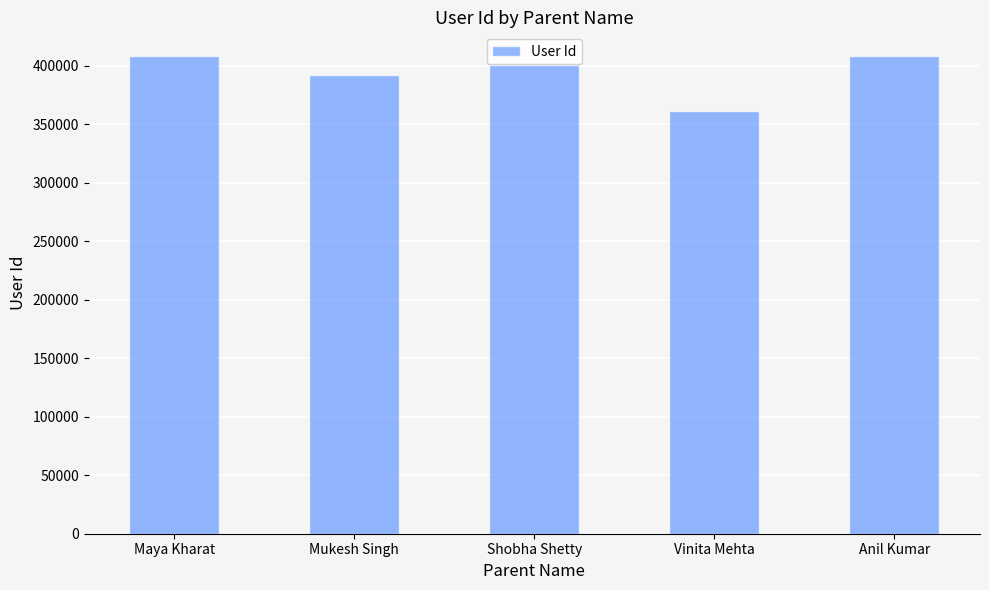

Does the chart contain any negative values?

No